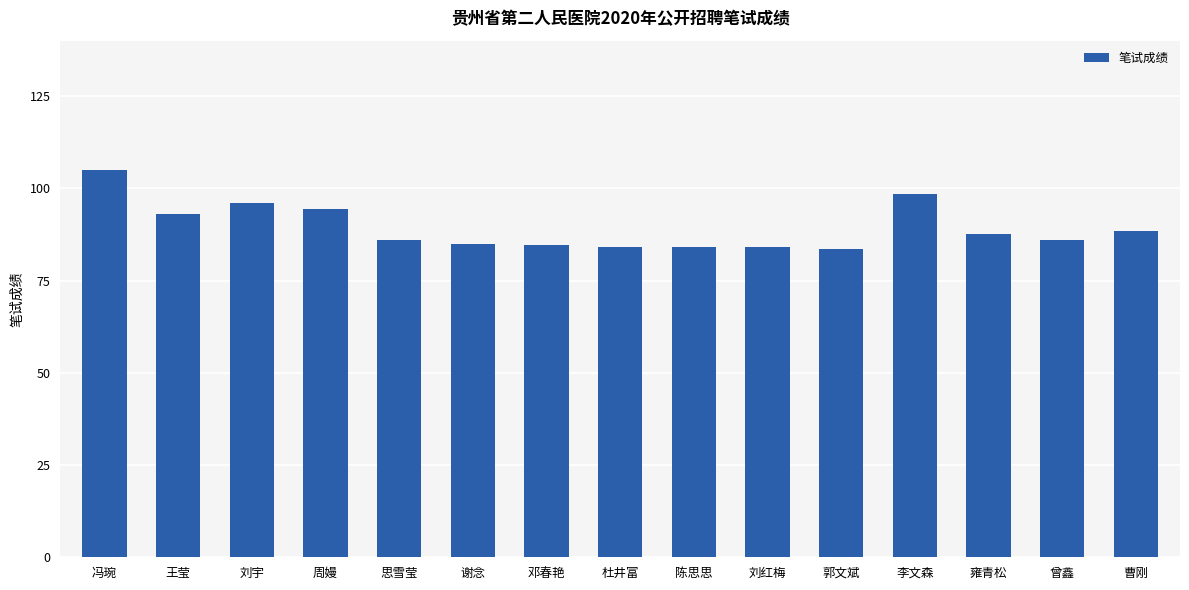

What is the maximum value shown in the chart?

105.0